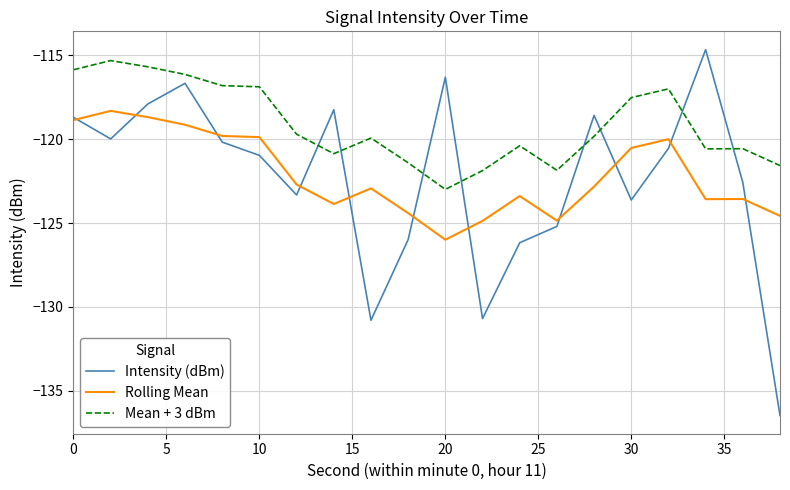

Which series has the largest total across all categories?

Mean + 3 dBm